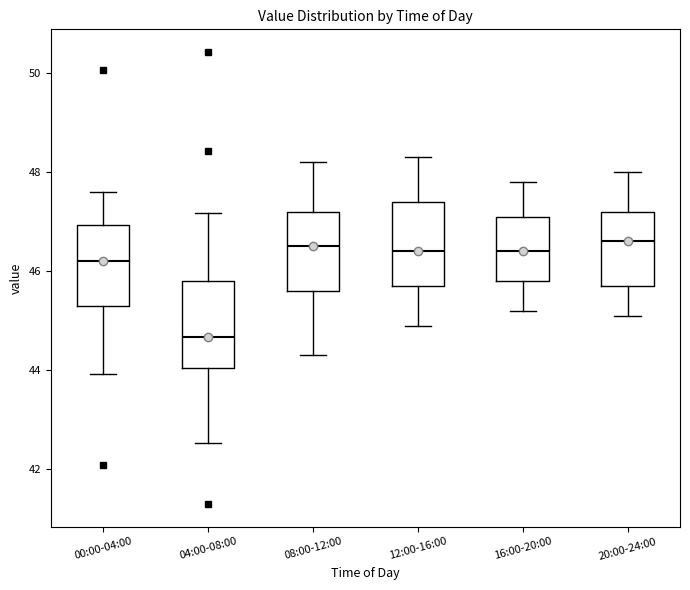

Where is the upper edge of the box for 08:00-12:00 on the y-axis? The values are not printed on the chart, so give them approximately, as read against the axis.

47.2